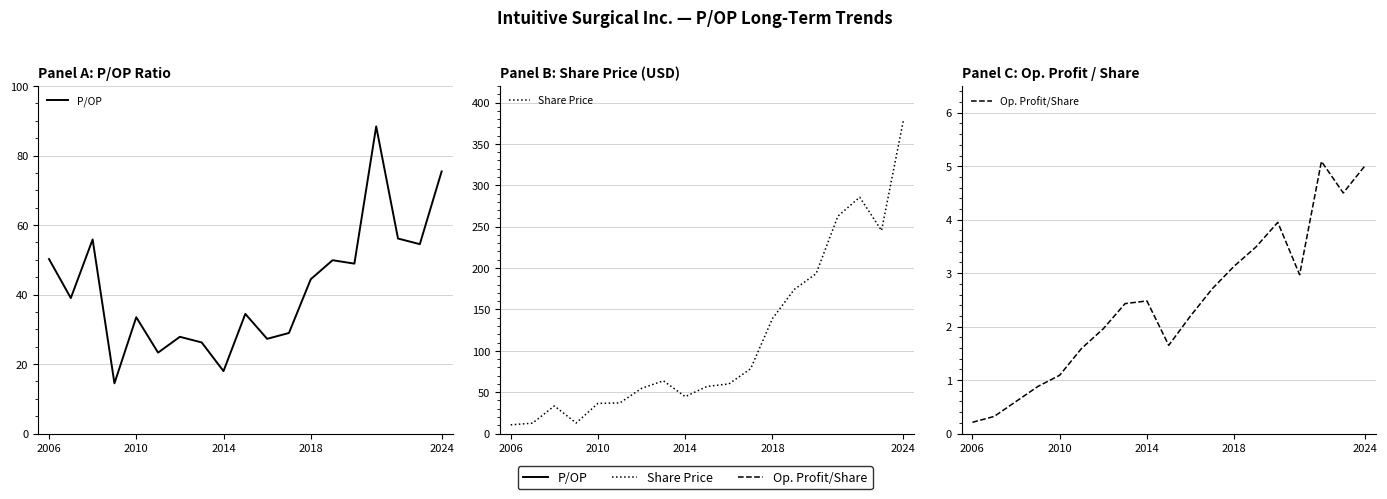

What is the greatest value displayed?

378.2